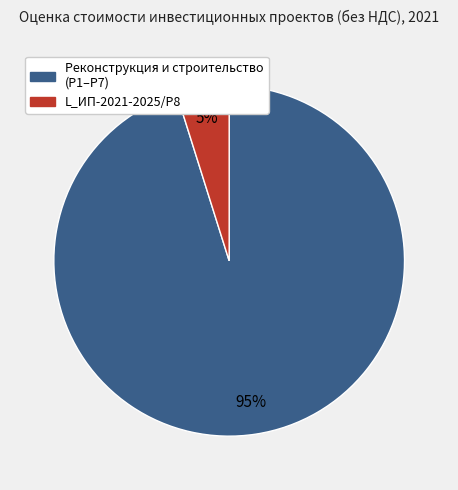

To the nearest percent, what is the average slice percentage?

50%